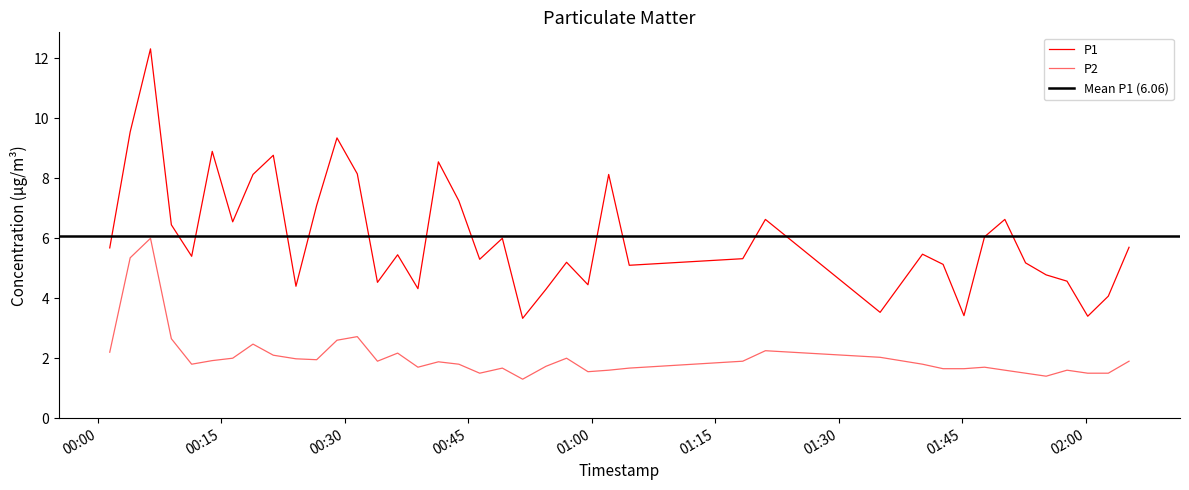

What is the minimum value shown in the chart?

1.3